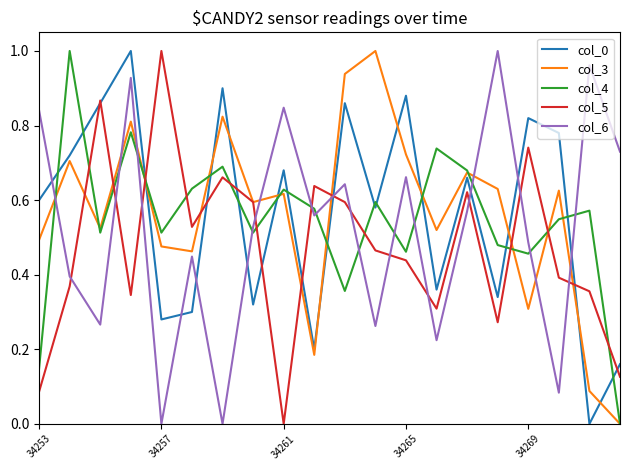

Does the chart display data point markers on the line(s)?

No